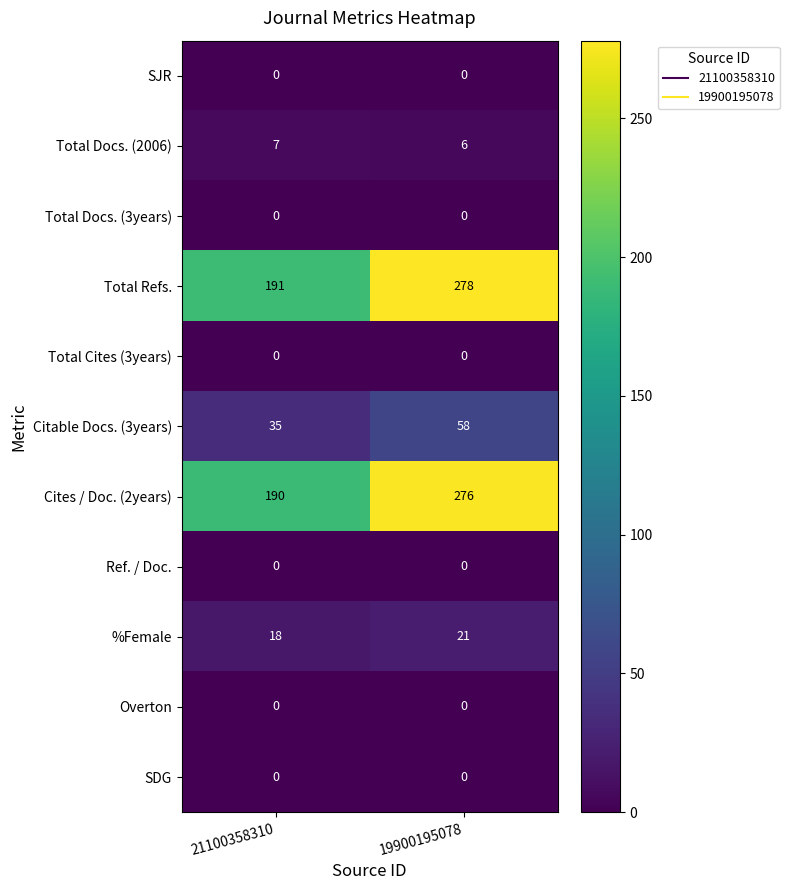

What is the difference between the maximum and minimum values in the %Female series?

3